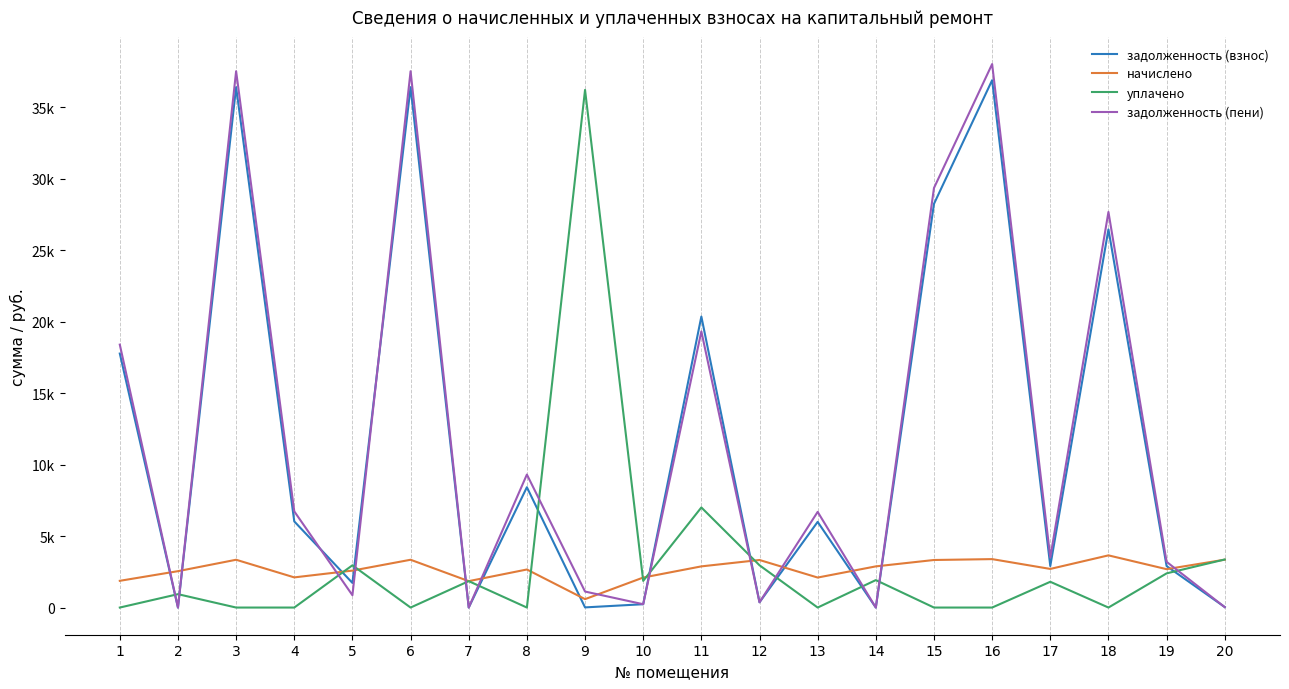

What is the highest value of the задолженность (пени) series?

38008.0